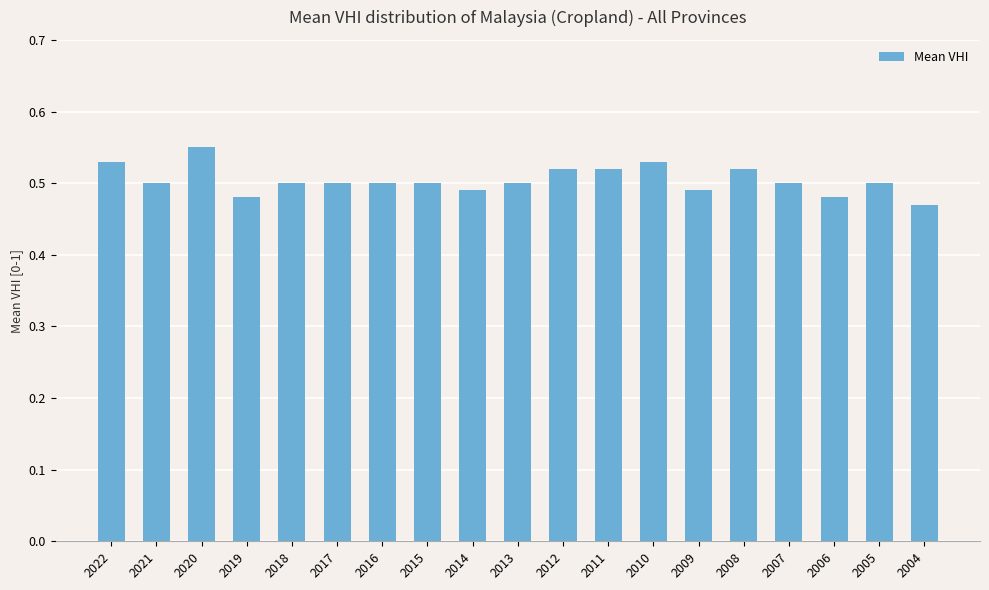

Is it true that the value at 2009 is 0.5?

True